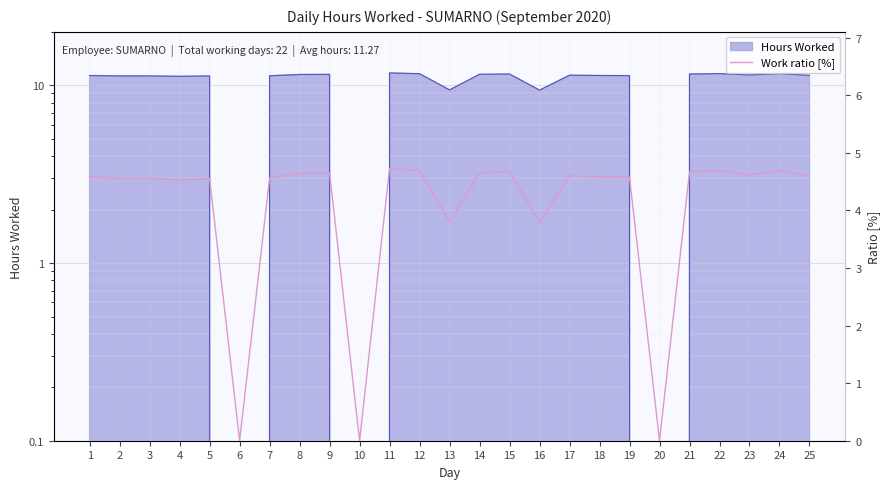

Reading left to right, transcribe all the data shown in this chart.

4.6	4.6	4.6	4.5	4.6	0.0	4.6	4.6	4.6	0.0	4.7	4.7	3.8	4.7	4.7	3.8	4.6	4.6	4.6	0.0	4.7	4.7	4.6	4.7	4.6